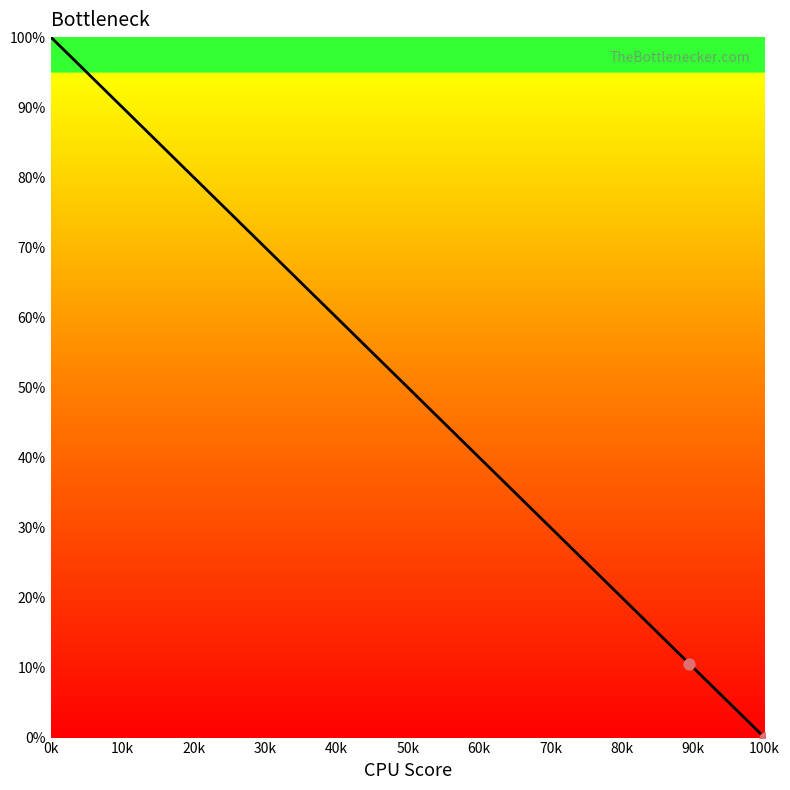

What is the maximum value shown in the chart?

100.0